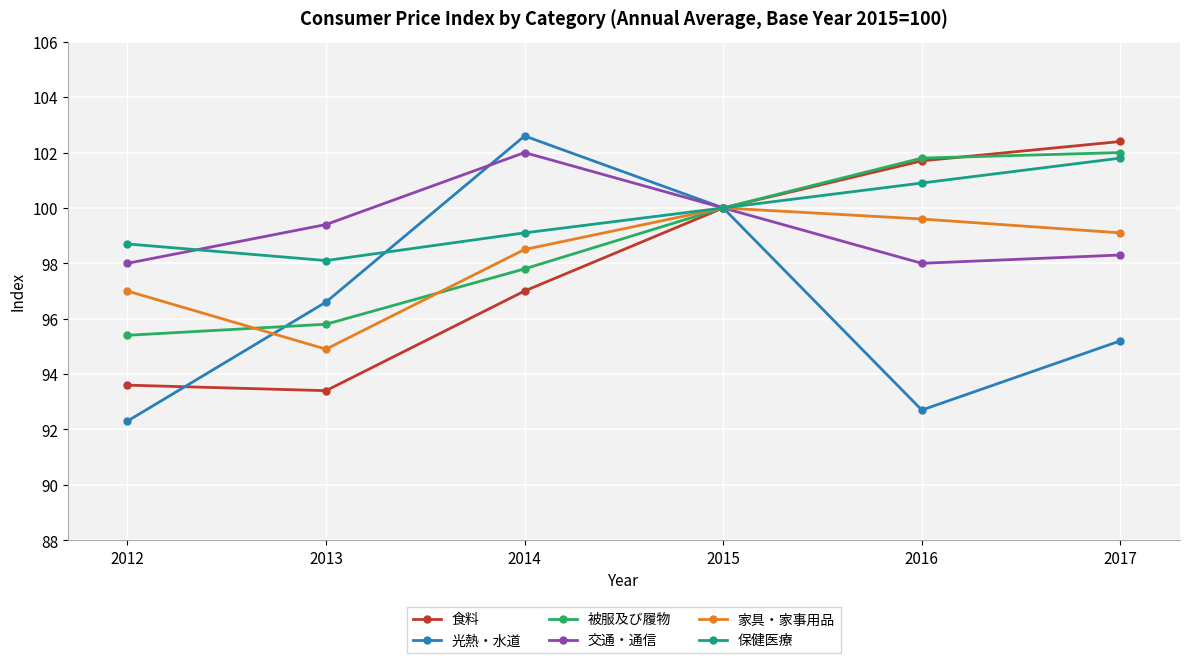

Reading right to left, transcribe all the data shown in this chart.

食料: 102.4	101.7	100.0	97.0	93.4	93.6
光熱・水道: 95.2	92.7	100.0	102.6	96.6	92.3
被服及び履物: 102.0	101.8	100.0	97.8	95.8	95.4
交通・通信: 98.3	98.0	100.0	102.0	99.4	98.0
家具・家事用品: 99.1	99.6	100.0	98.5	94.9	97.0
保健医療: 101.8	100.9	100.0	99.1	98.1	98.7